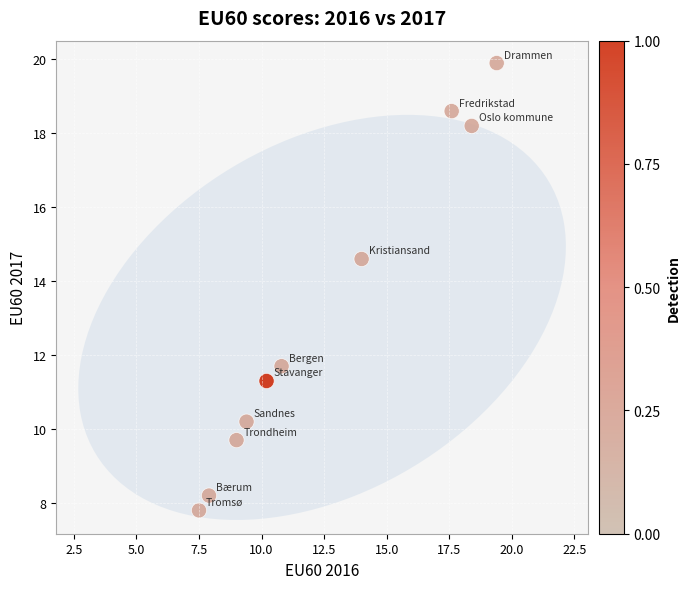

What is the range of Y values (max minus min)?

12.1